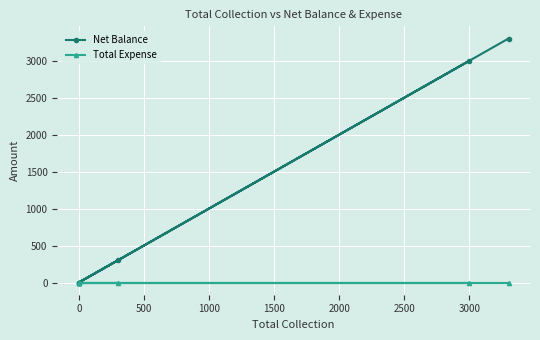

True or false: Net Balance and Total Expense cross at least once.

False